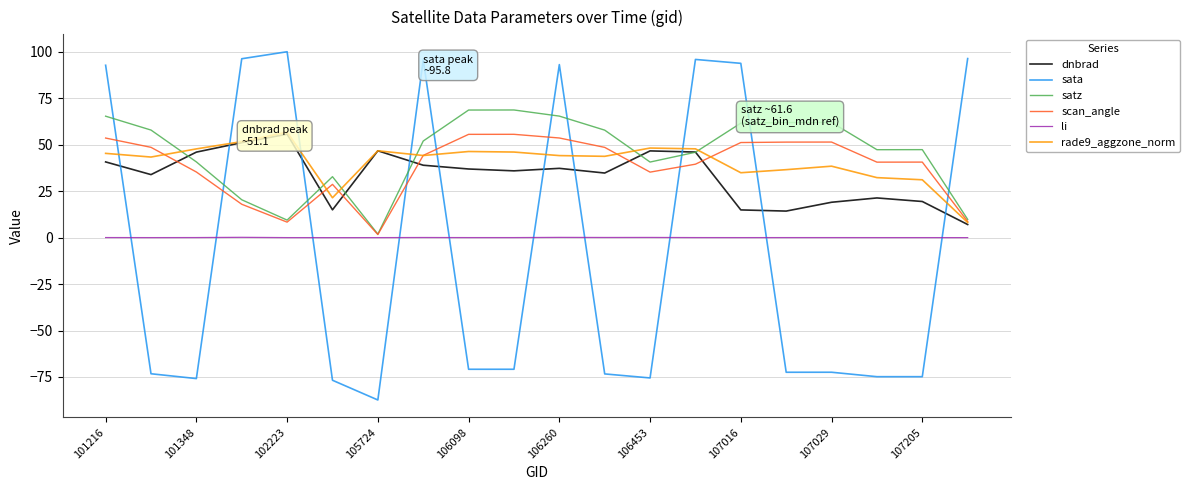

Which series has the widest spread of values?

sata